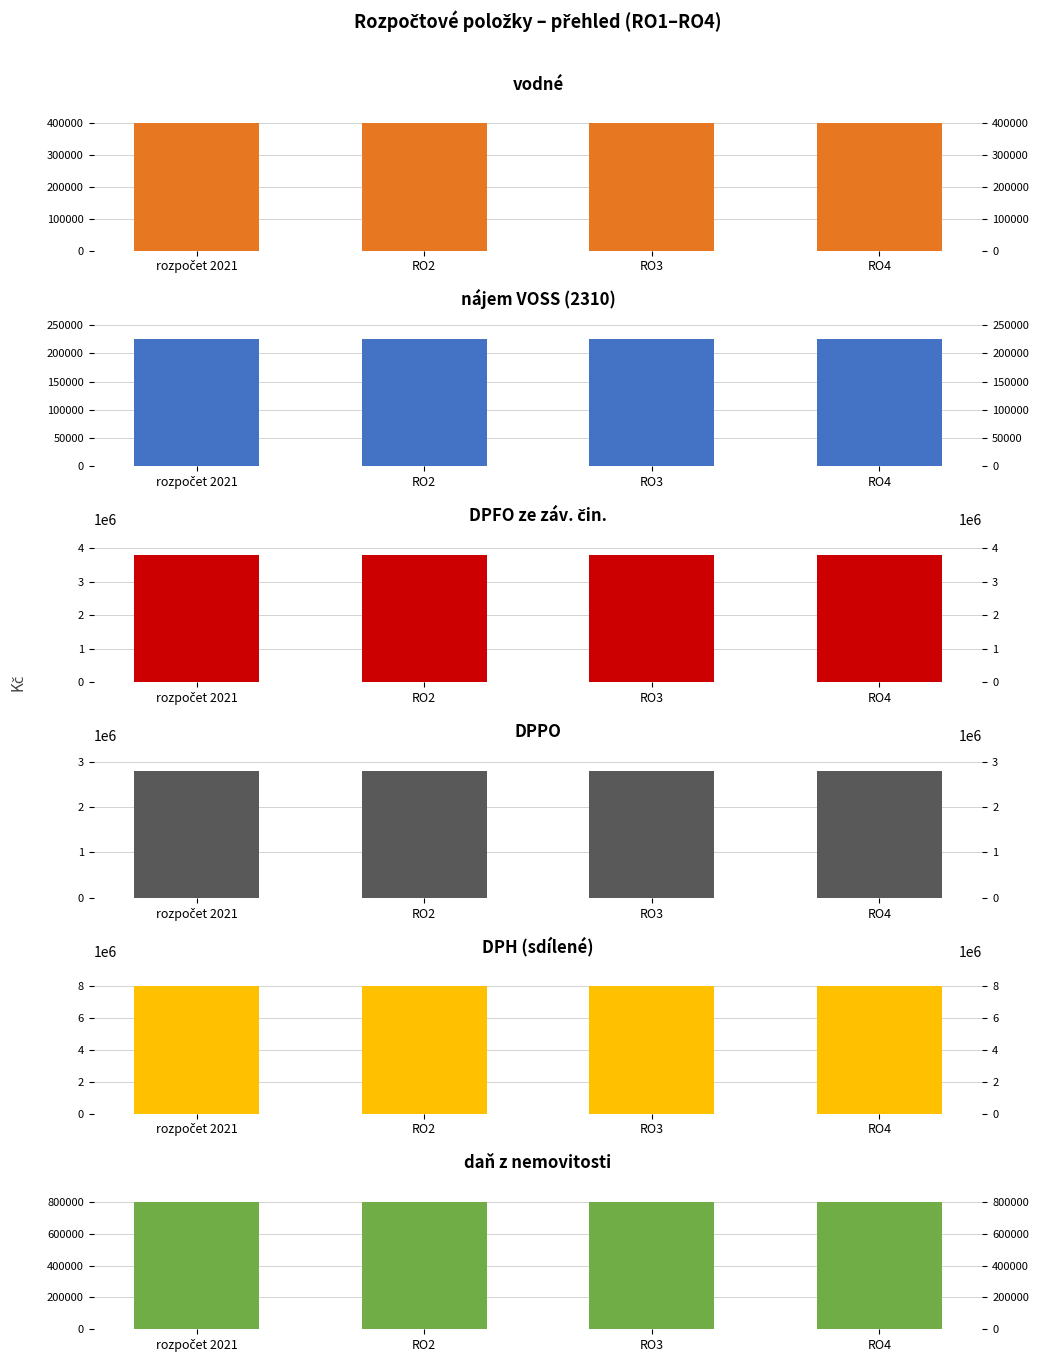

Which category has the lowest value across all series?

rozpočet 2021